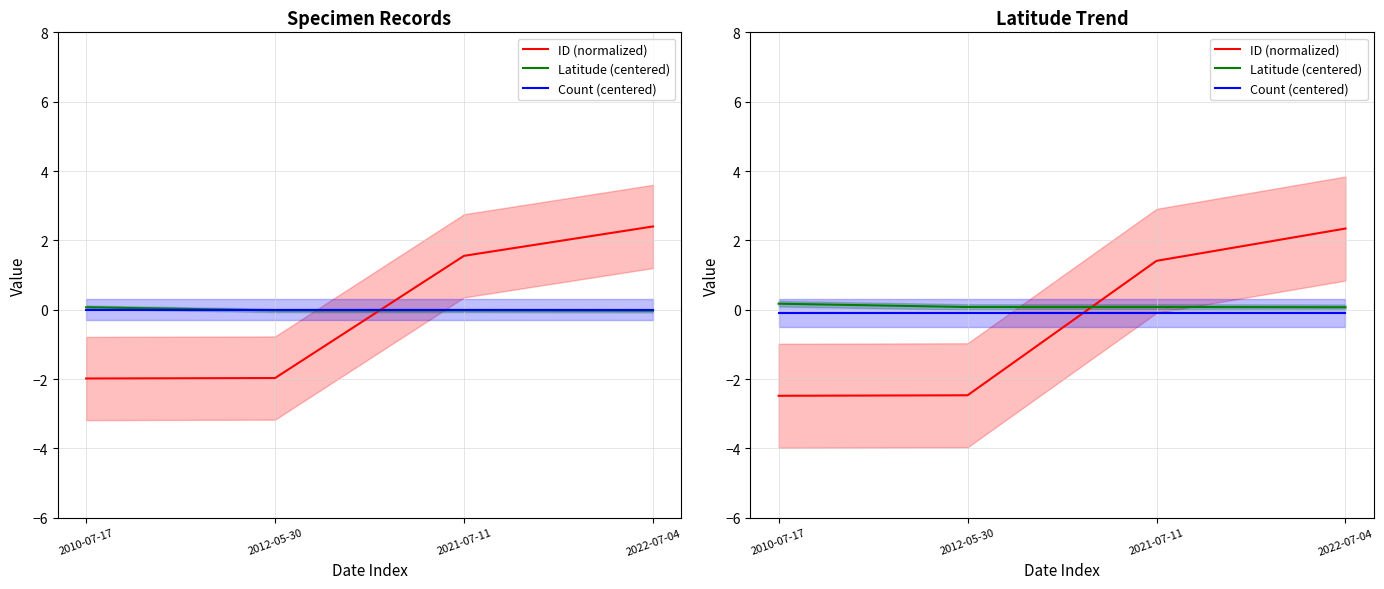

What is the smallest value displayed?

-2.5